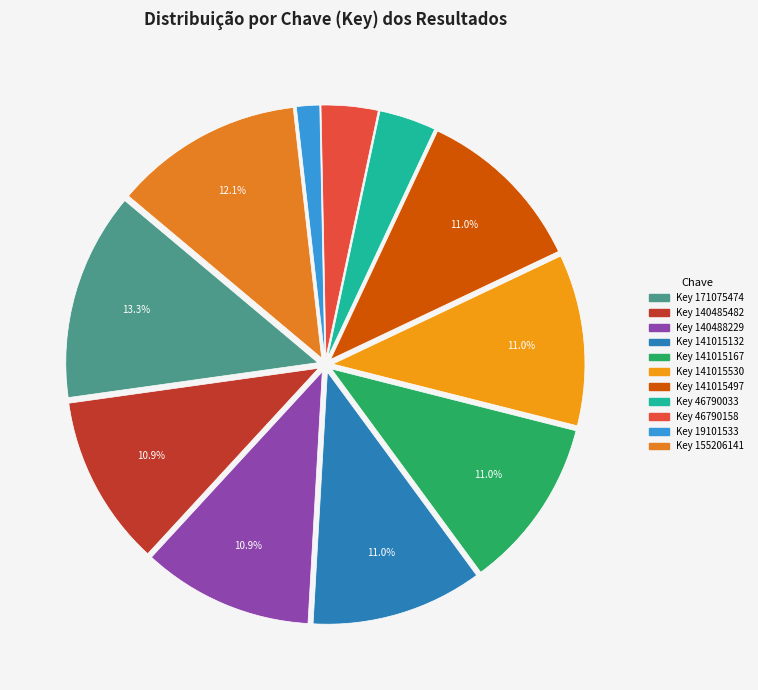

Do Key 141015530 and Key 46790033 together represent more than half of the pie?

No